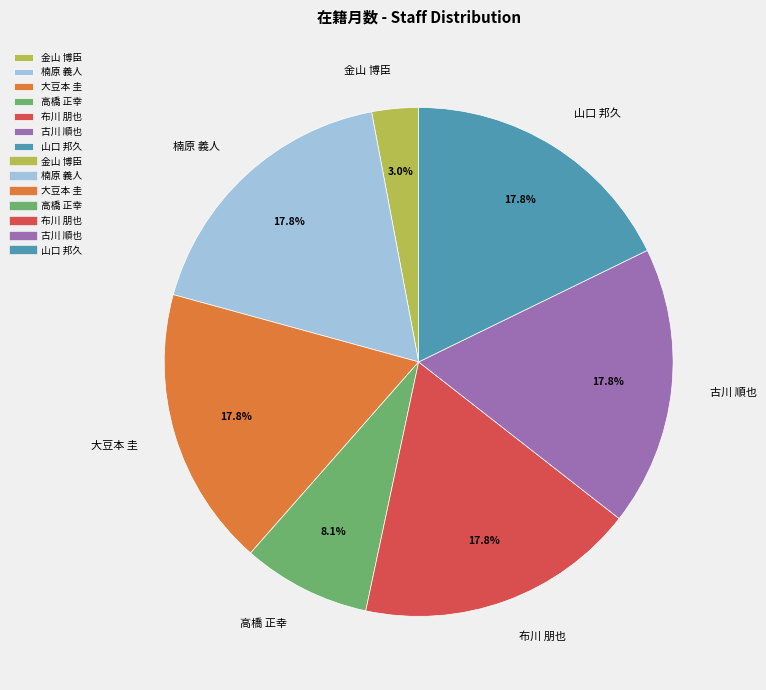

The 山口 邦久 slice represents 18% of the pie. True or false?

True